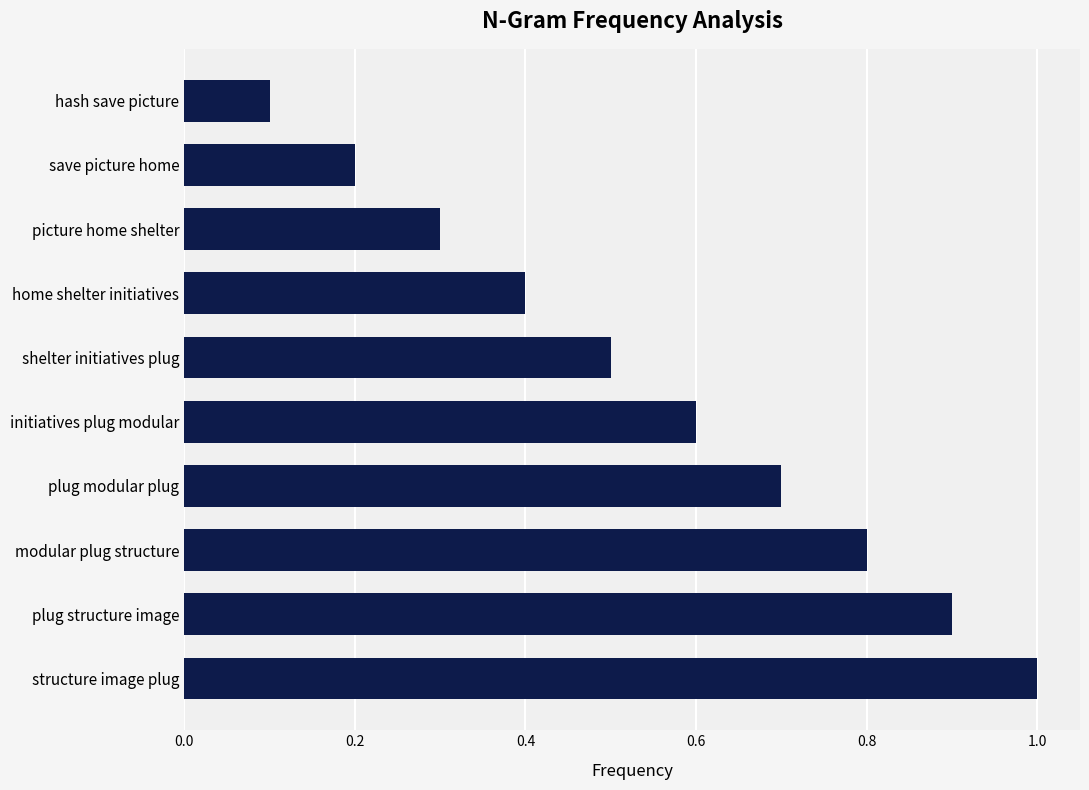

What is the difference between the maximum and second lowest values?

0.8